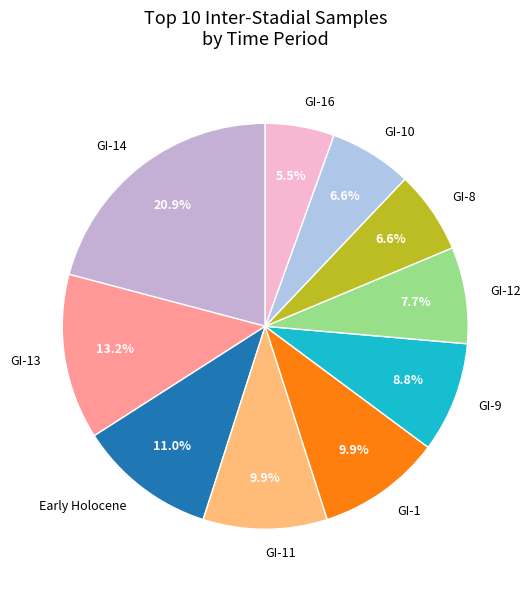

How much of the chart is everything except GI-8?

93.4%